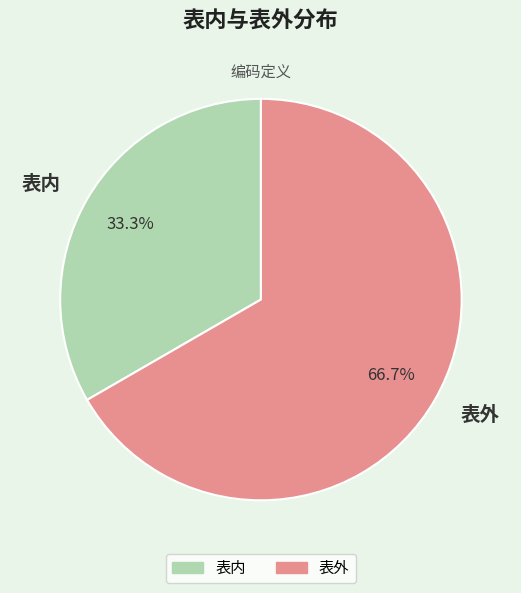

To the nearest percent, what portion does 表内 represent?

33%